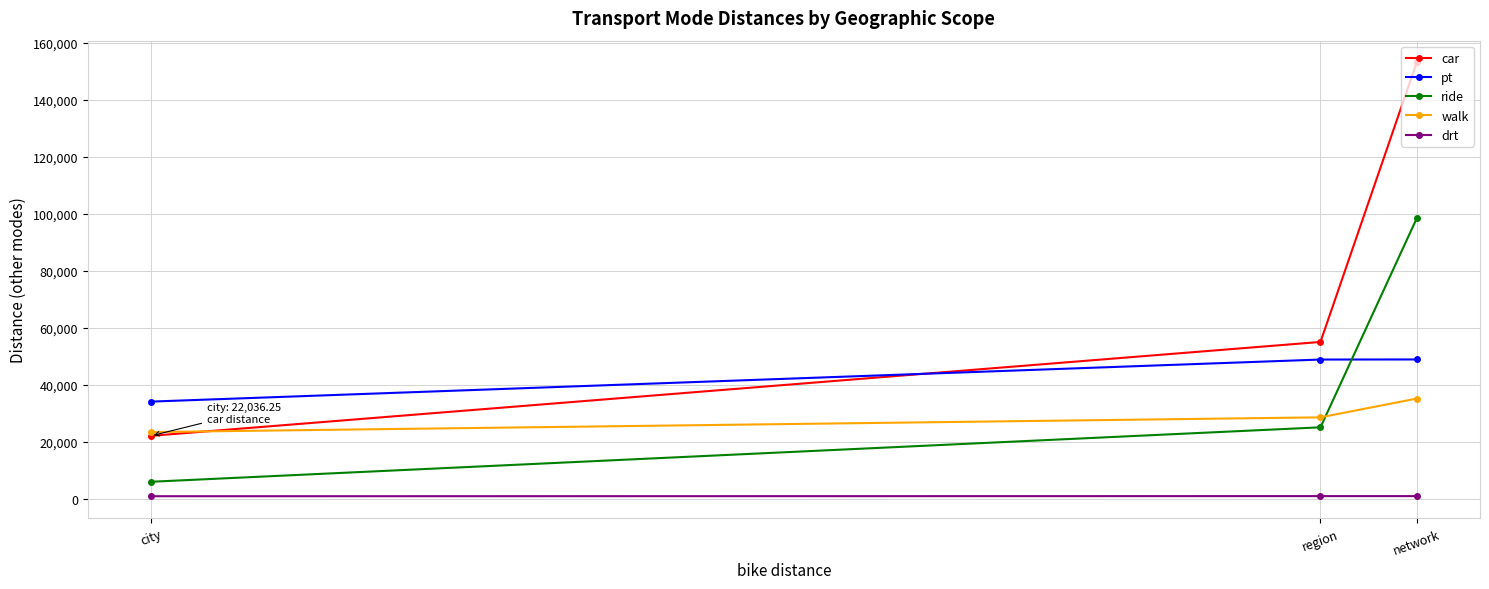

What is the difference between the car values at network and region?

98134.9